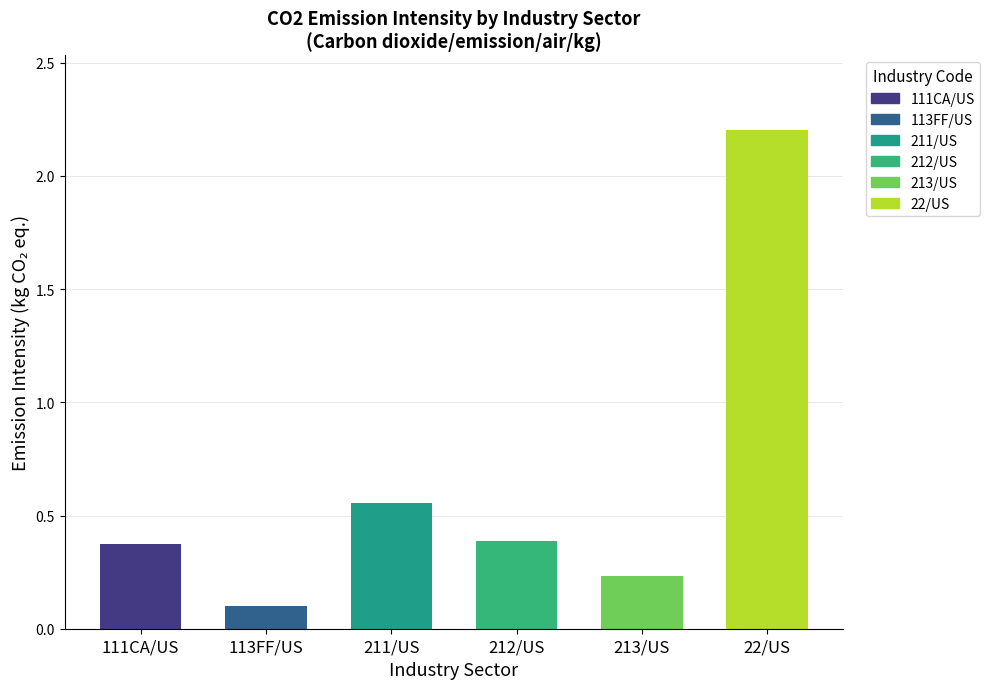

The chart shows a value of 0.6 at 111CA/US. True or false?

False